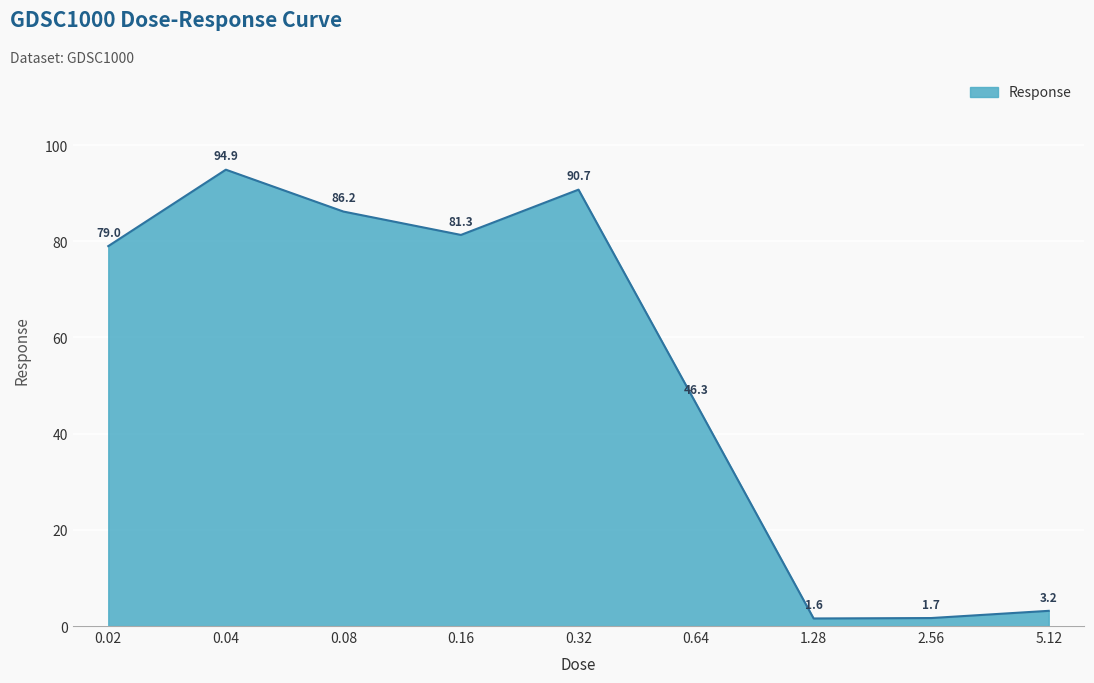

What position from the right is 0.04?

8